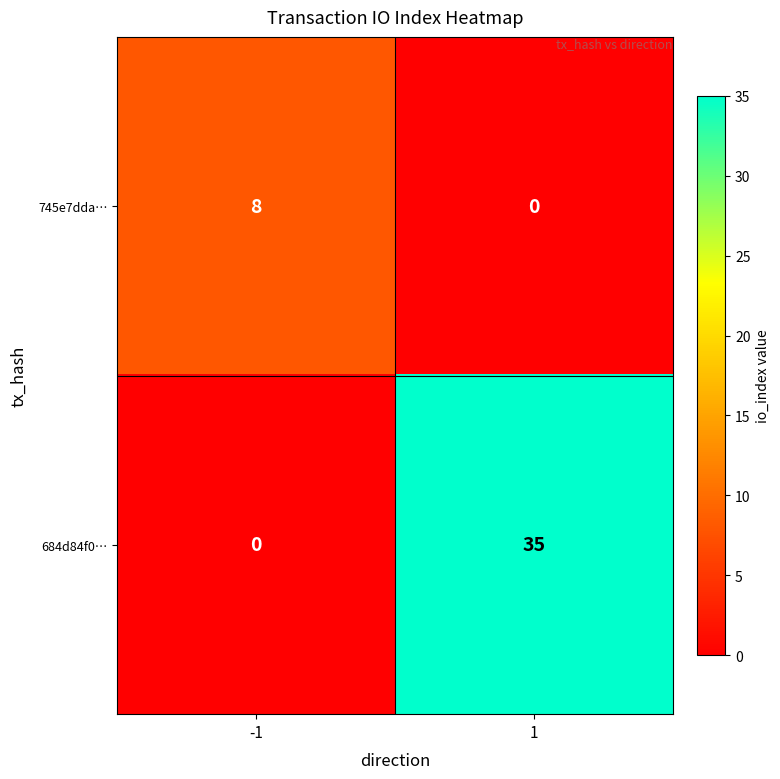

How many positive values does the 684d84f0… series have?

1